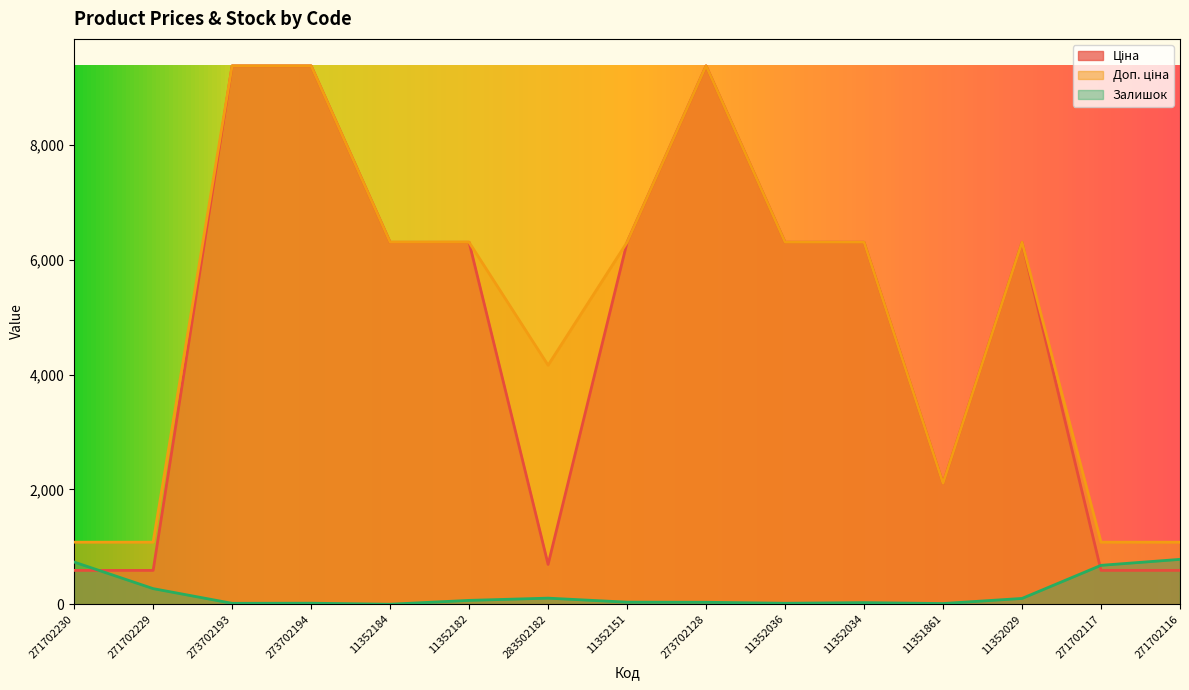

The Доп. ціна series shows 3901.7 at 273702194. True or false?

False